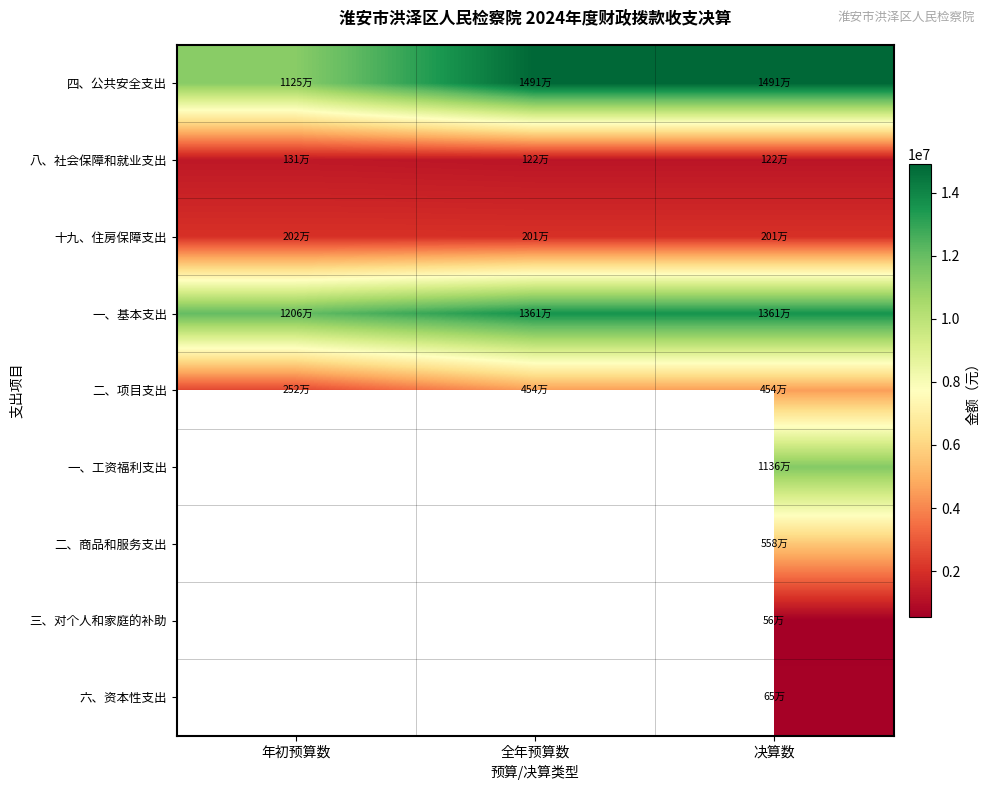

What is the minimum value shown in the chart?

555720.0